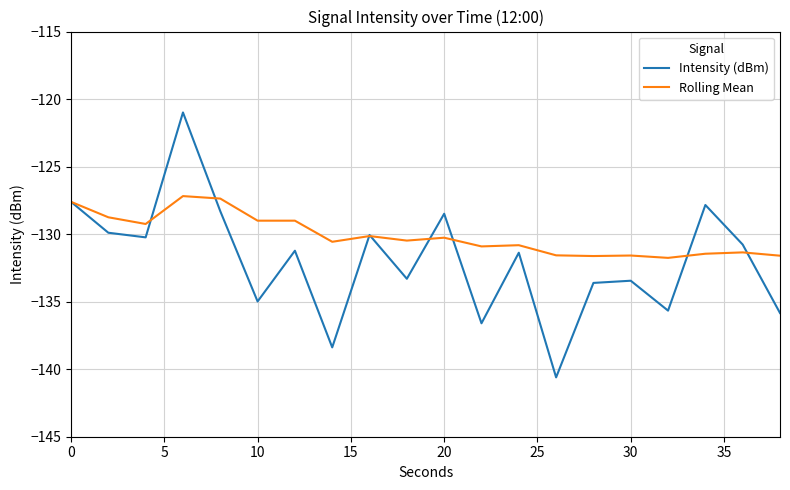

List the series in order of their overall mean, highest first.

Rolling Mean, Intensity (dBm)